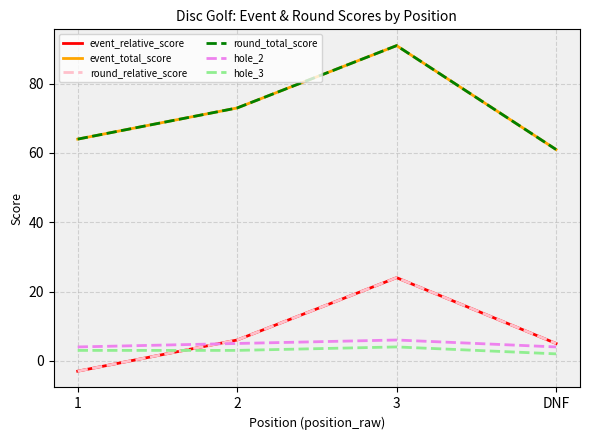

How many lines are shown in the chart?

6